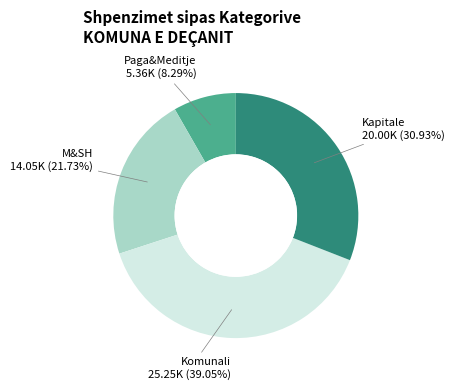

Which has a higher value, Kapitale or Paga&Meditje?

Kapitale